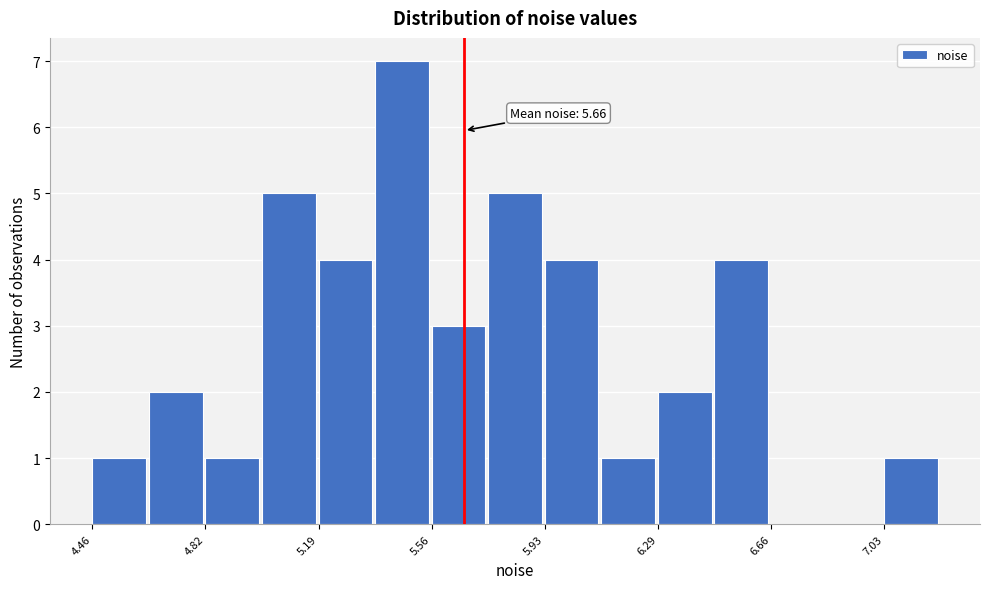

Around what value on the x-axis is the tallest bar? Give the approximate position of its centre, as read against the axis.

5.45